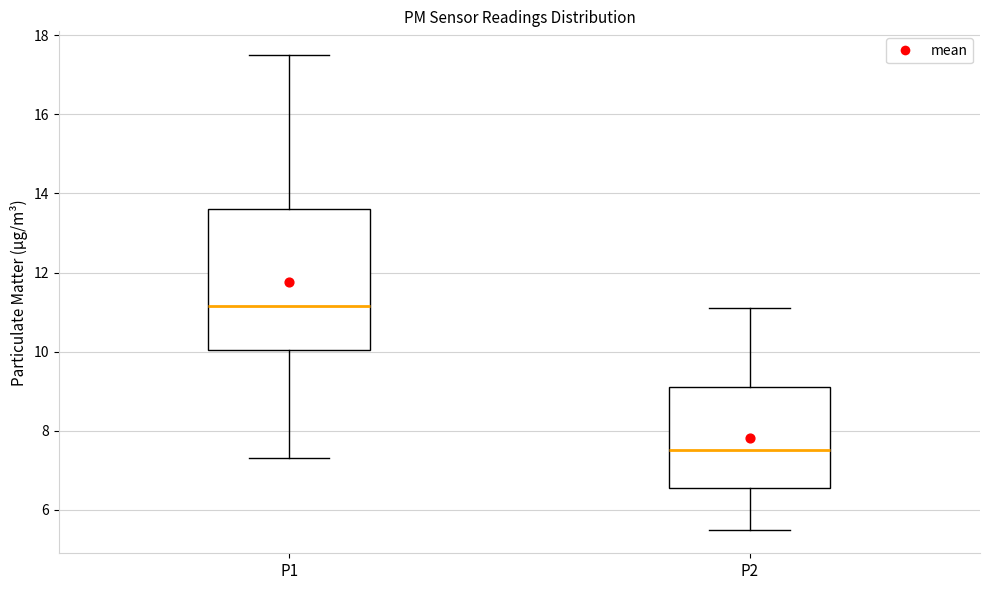

Reading left to right, read every box against the y-axis: the position of its median line, the range the box covers, and the ends of its whiskers. The values are not printed on the chart, so give them approximately, as read against the axis.

P1: median 11.2, box 10.0 to 13.6, whiskers 7.4 to 17.6
P2: median 7.6, box 6.6 to 9.2, whiskers 5.6 to 11.2